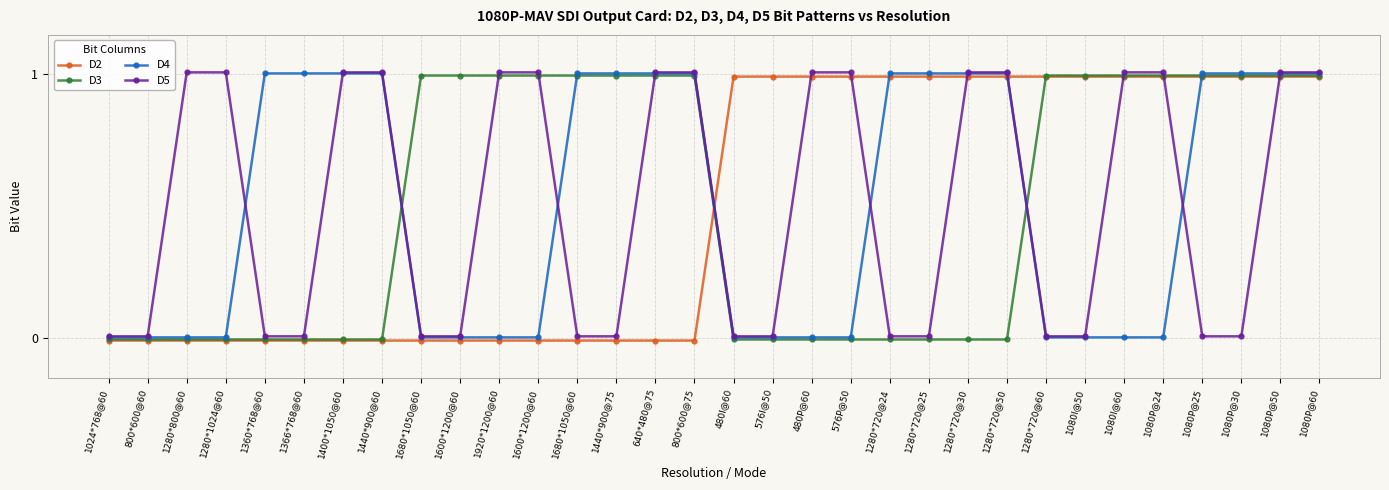

True or false: D3 has more than 2 points higher than both neighbors.

False